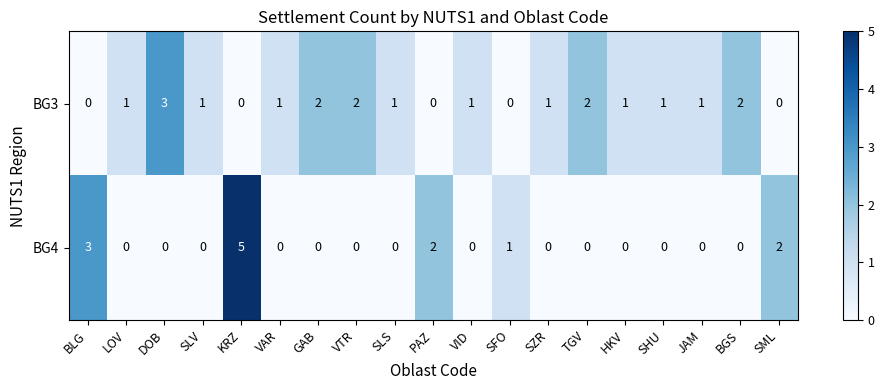

What is the sum of all BG4 values?

13